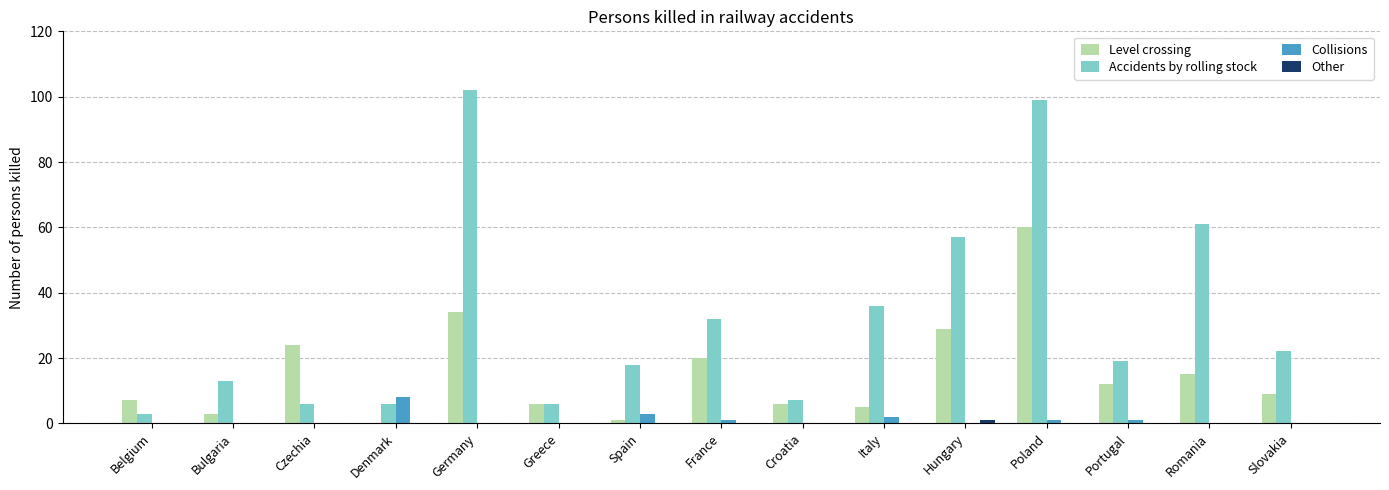

True or false: Level crossing has a value of 29 at Hungary.

True